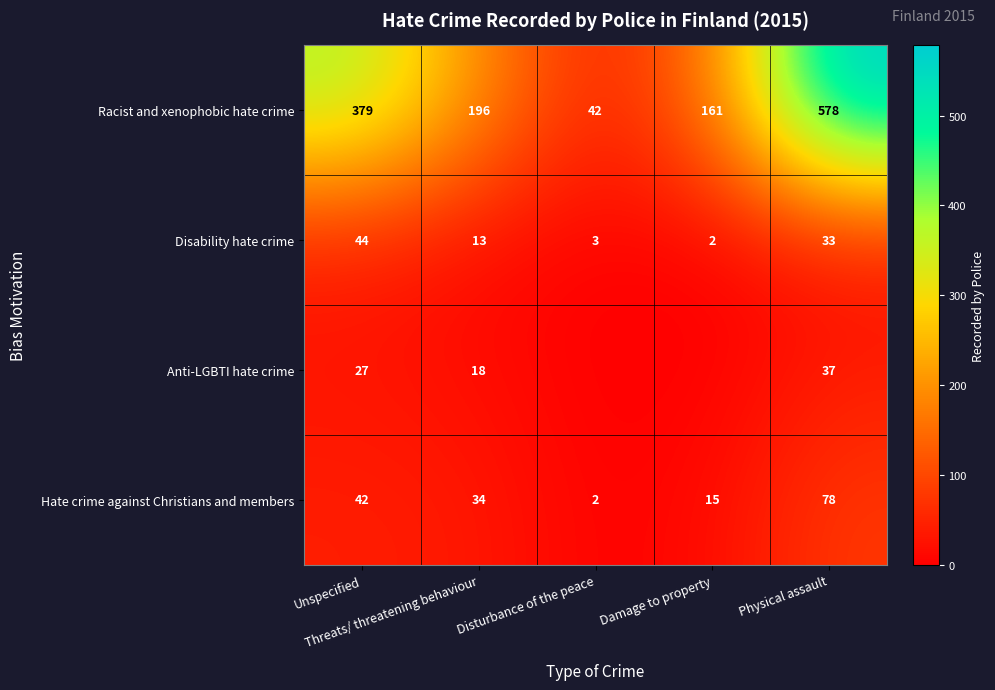

Is it true that Anti-LGBTI hate crime equals 28 at Threats/ threatening behaviour?

False